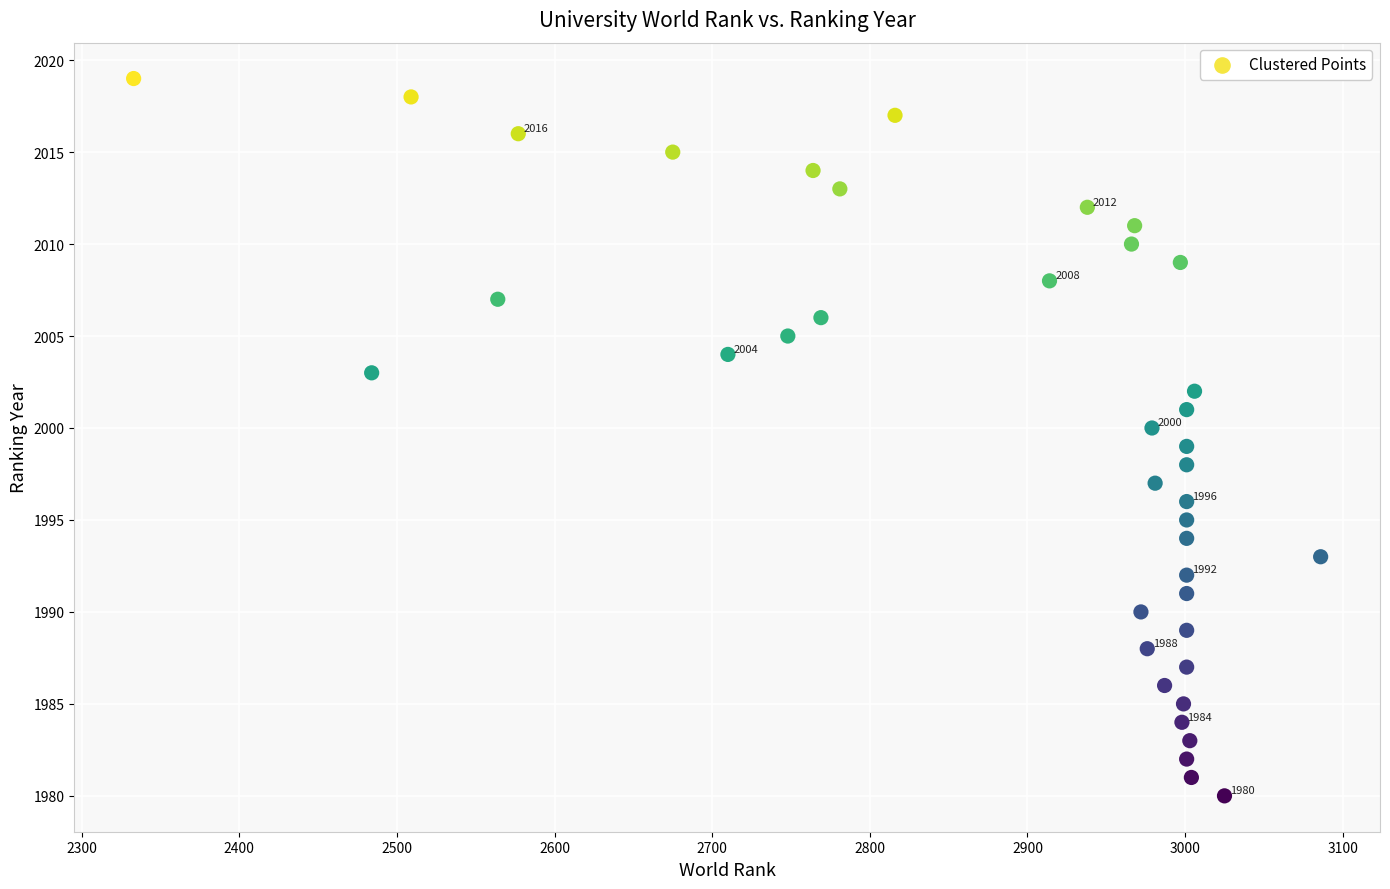

What is the range of X values (max minus min)?

753